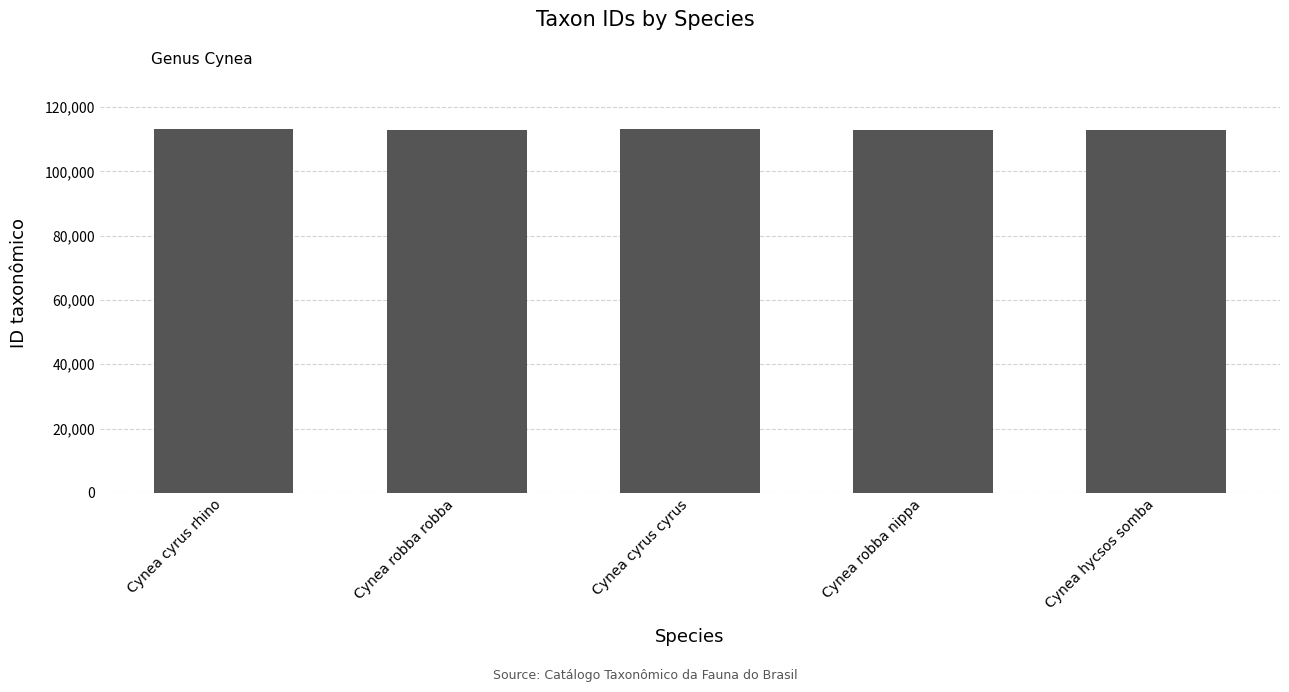

The chart shows a value of 112839 at Cynea robba robba. True or false?

True